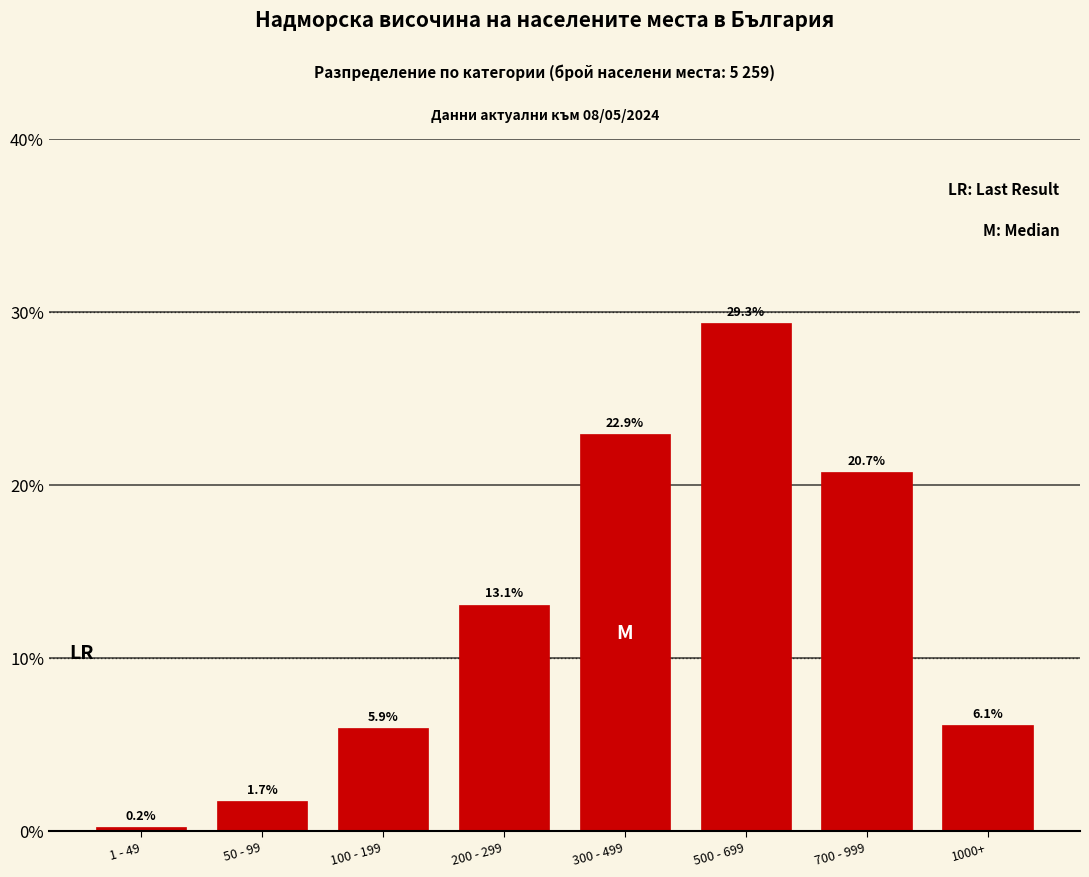

Reading left to right, extract all data points from this chart.

0.2	1.7	5.9	13.1	22.9	29.3	20.7	6.1